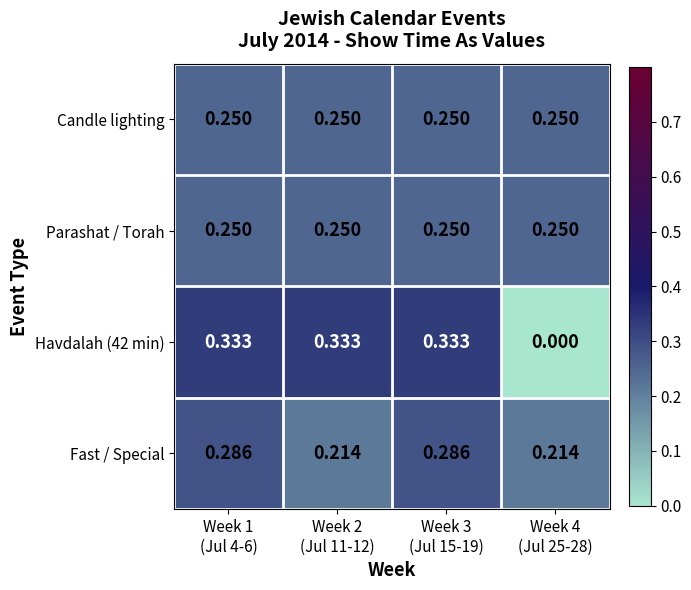

What is the total value across all series at Week 1
(Jul 4-6)?

1.1